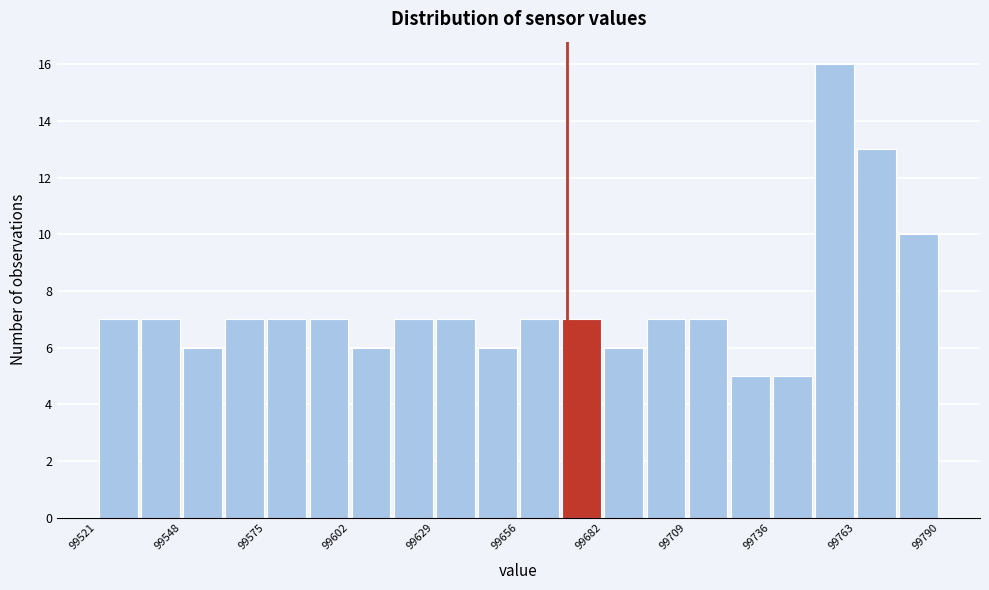

Read against the x-axis, roughly where is the centre of the tallest bar?

99755